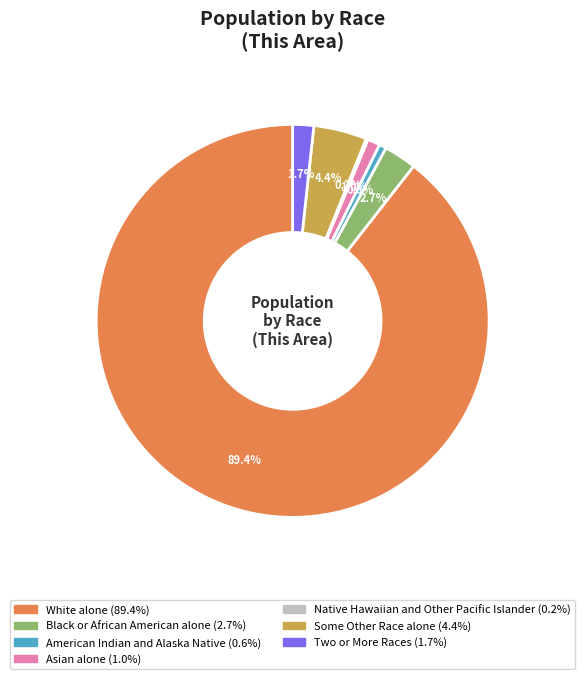

Which category accounts for the majority?

White alone